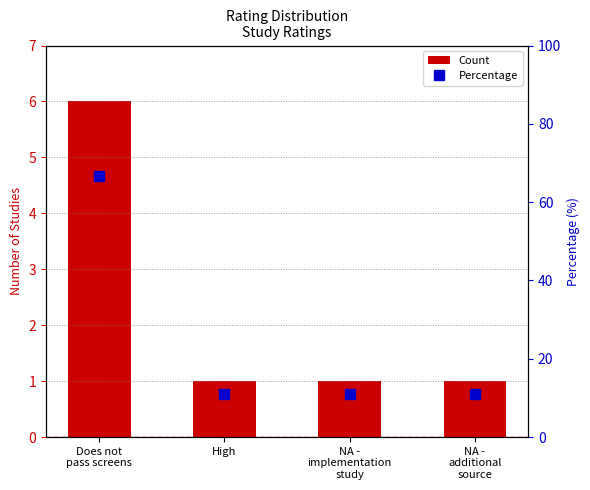

What is the smallest value displayed?

1.0